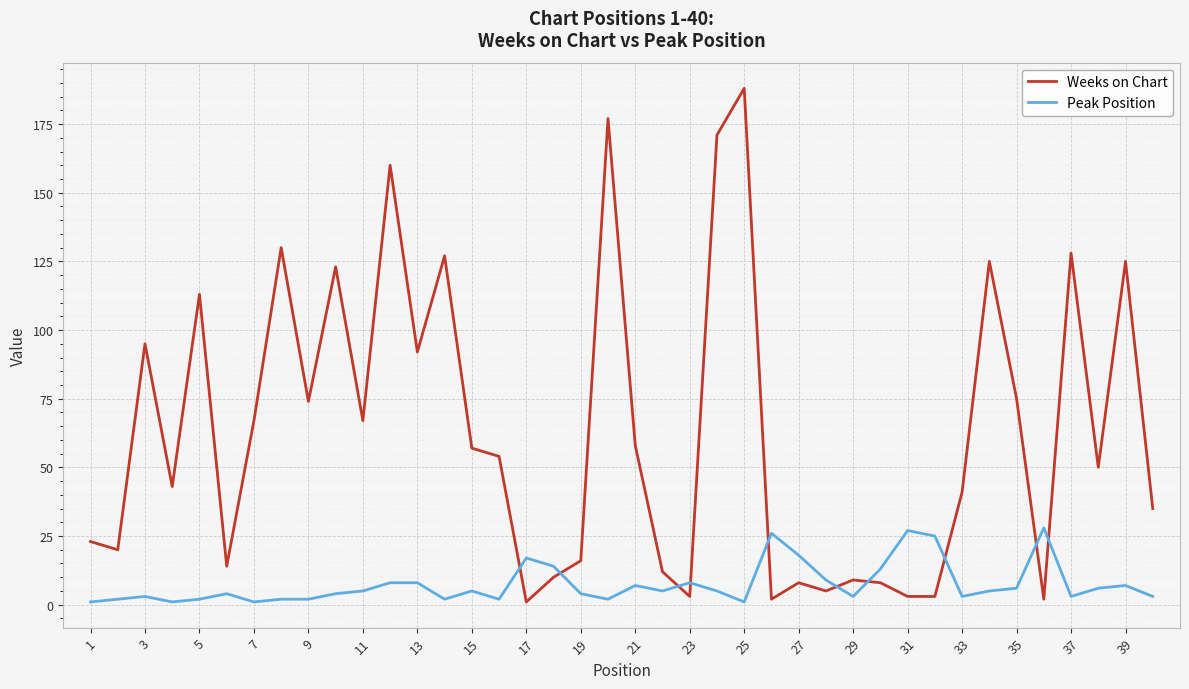

Rank the series by their average value, from highest to lowest.

Weeks on Chart, Peak Position